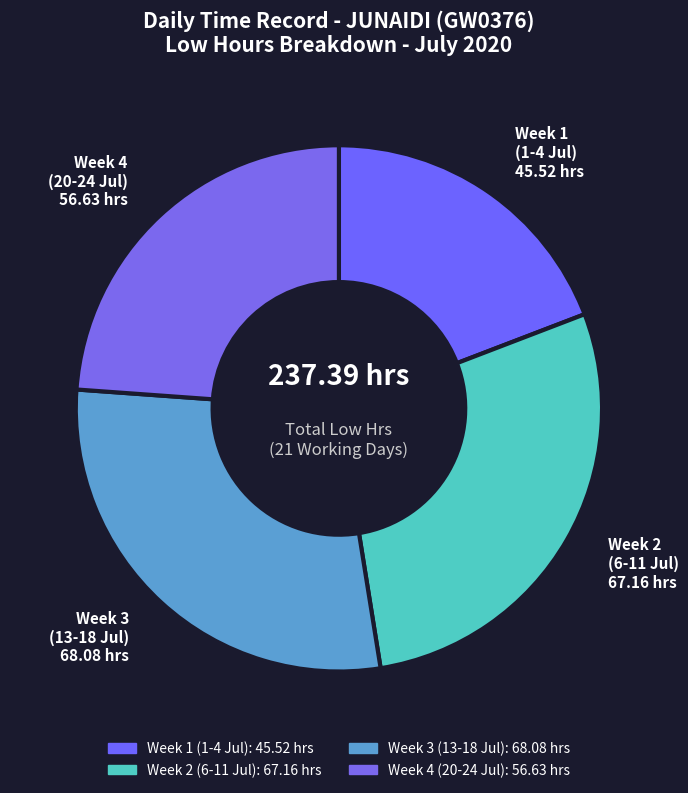

Count the number of slices in the pie.

4